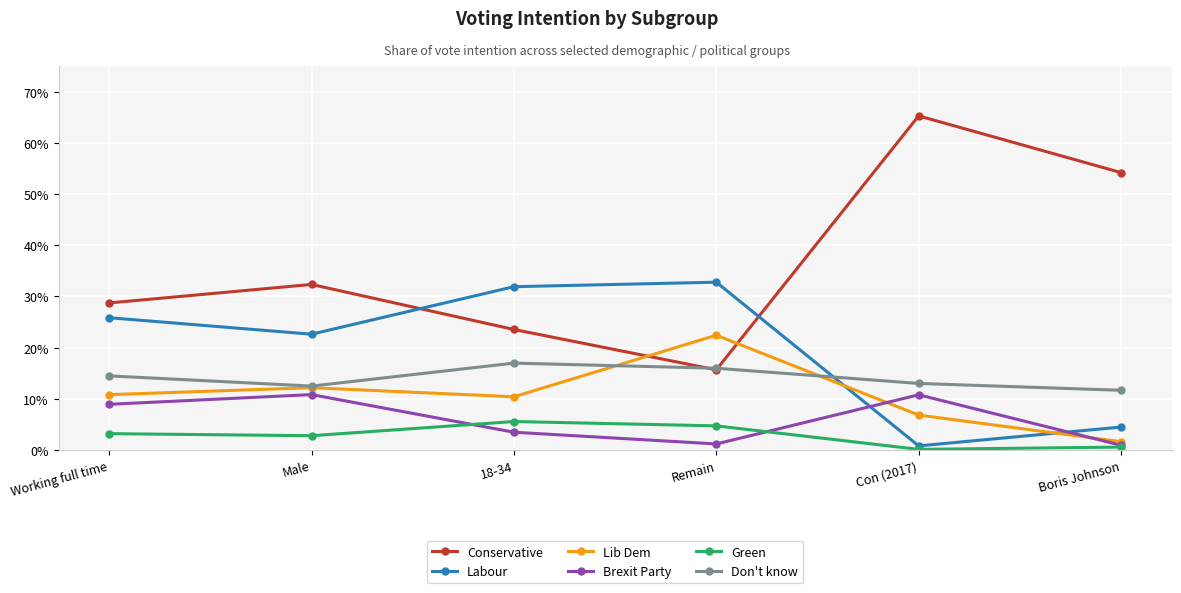

Reading left to right, extract all data points from this chart.

Conservative: 0.3	0.3	0.2	0.2	0.7	0.5
Labour: 0.3	0.2	0.3	0.3	0.0	0.0
Lib Dem: 0.1	0.1	0.1	0.2	0.1	0.0
Brexit Party: 0.1	0.1	0.0	0.0	0.1	0.0
Green: 0.0	0.0	0.1	0.0	0.0	0.0
Don't know: 0.1	0.1	0.2	0.2	0.1	0.1